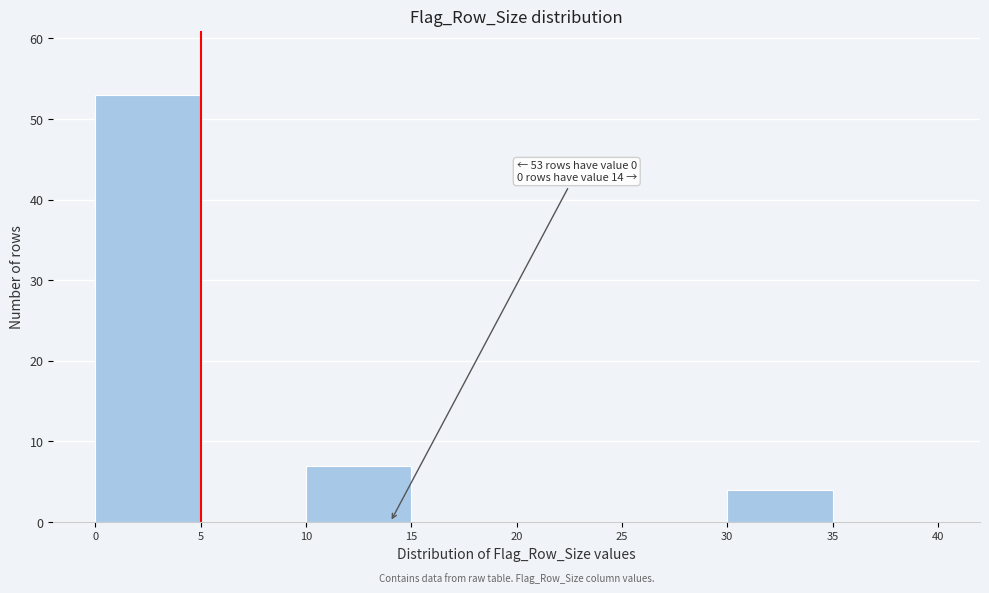

Over which range of the x-axis is the bar tallest?

0 to 5